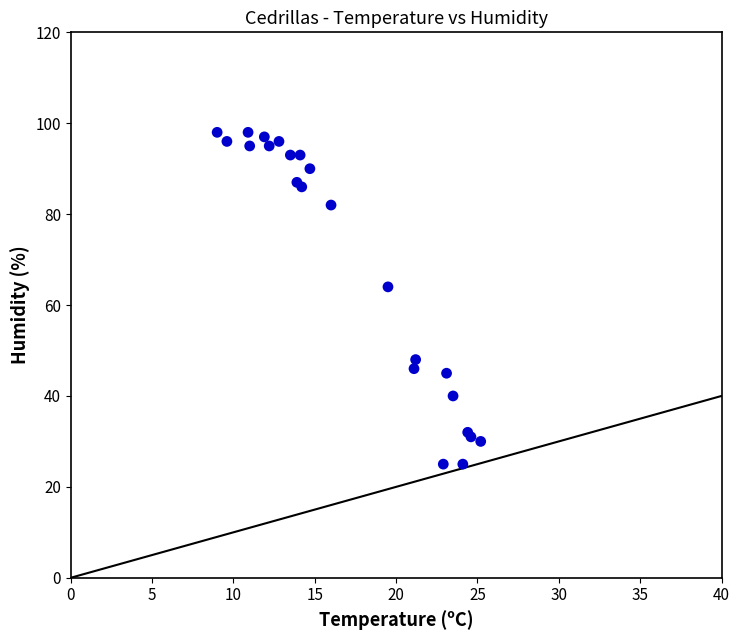

What Y value in the scatter plot is closest to 61?

64